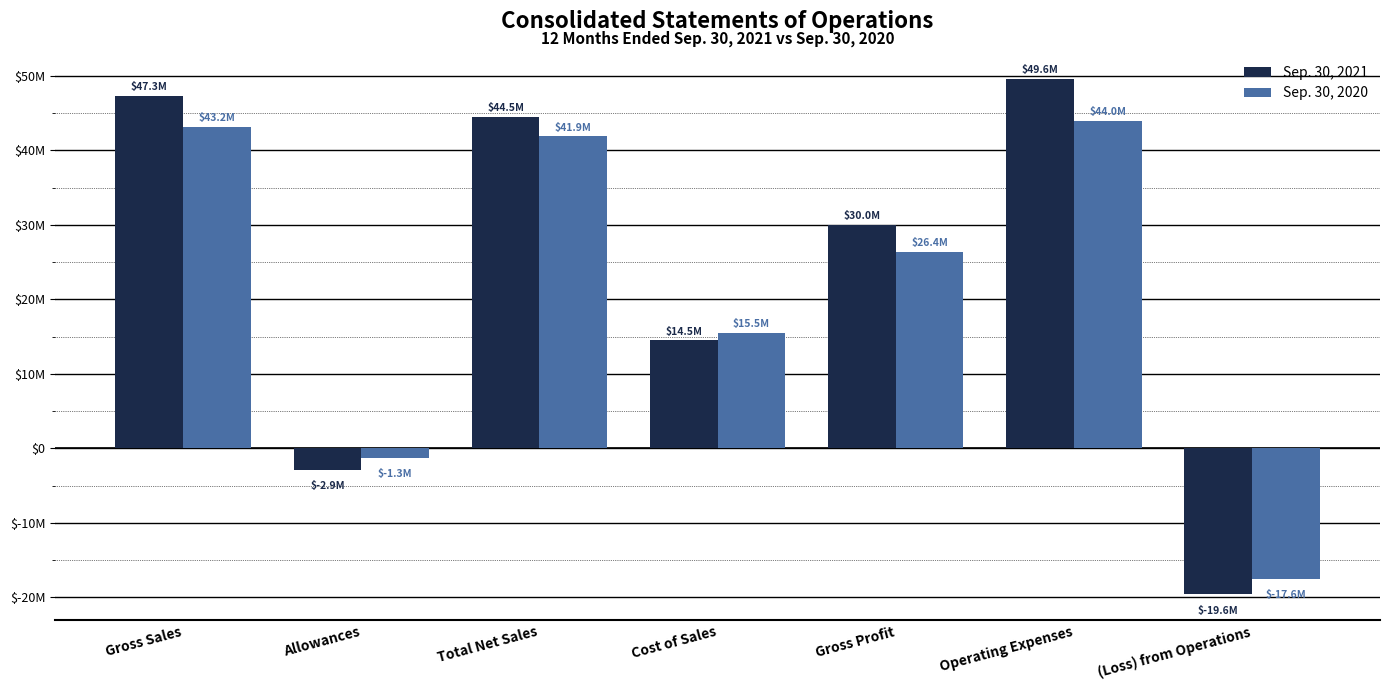

Where does the Sep. 30, 2021 series first go above 29985700?

Gross Sales